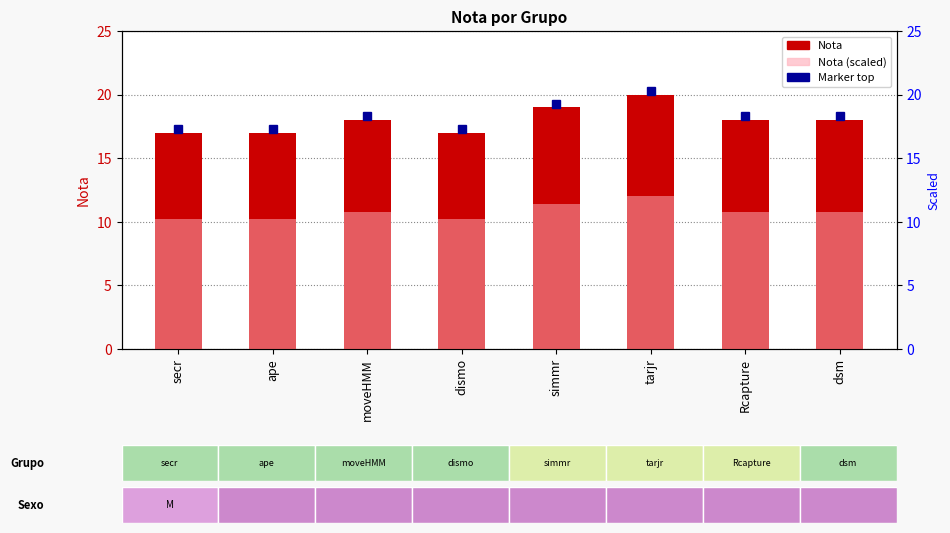

What is the label of the 7th bar from the left?

Rcapture